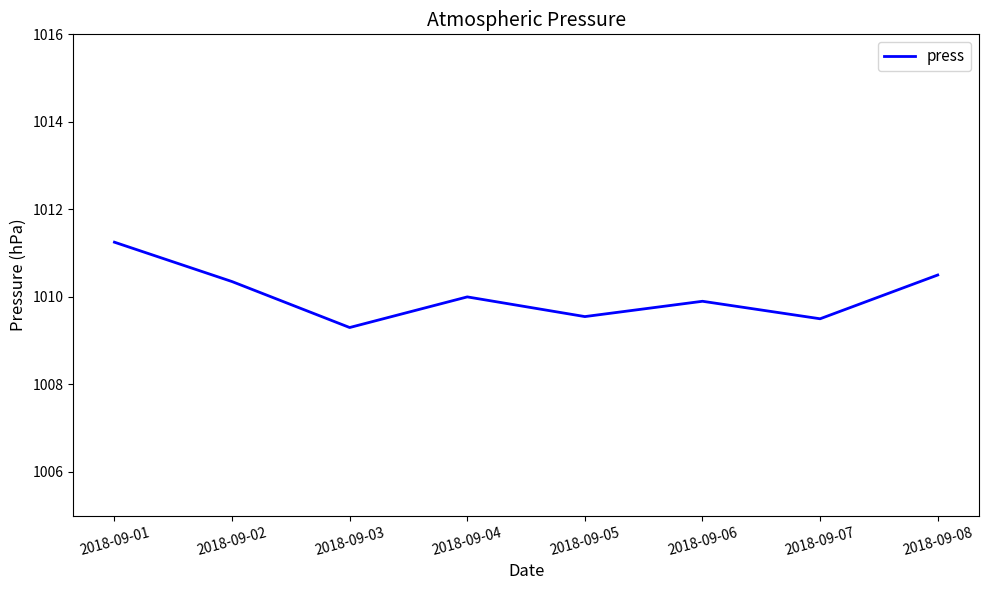

What is the ratio of the value at 2018-09-03 to the value at 2018-09-02?

1.0